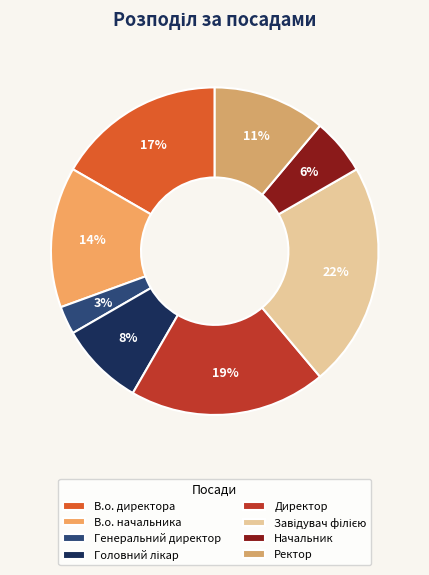

What is the ratio of the value at Начальник to the value at Головний лікар?

0.7